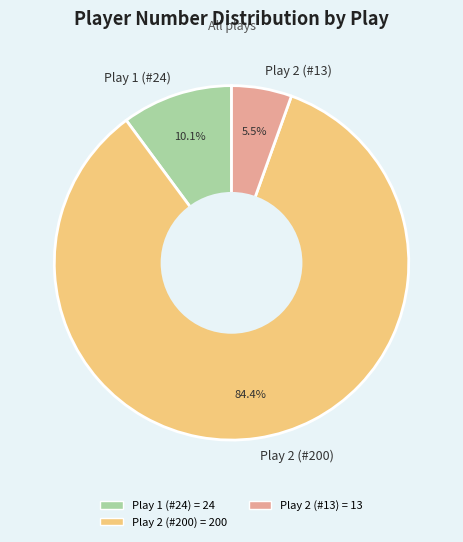

Rank the categories by value from highest to lowest.

Play 2 (#200), Play 1 (#24), Play 2 (#13)